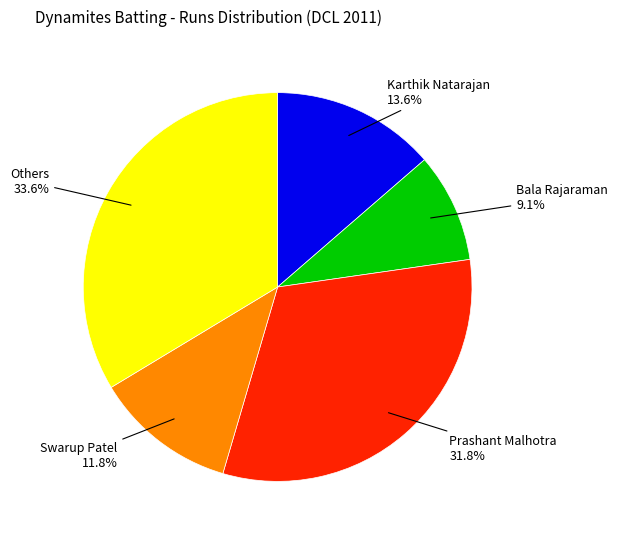

Is there any slice that represents more than half of the pie?

No